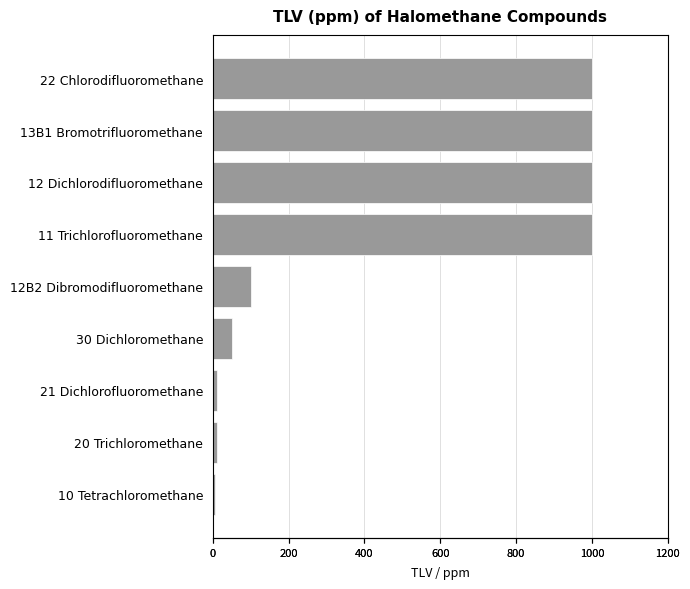

How many distinct data groups are displayed?

1